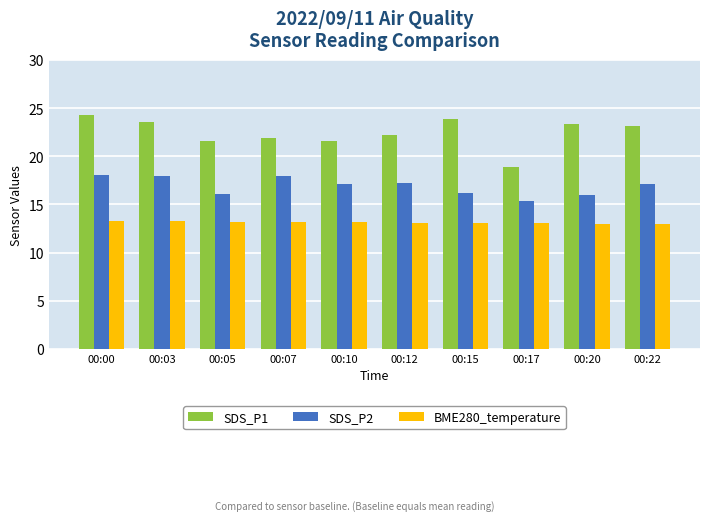

What is the maximum value shown in the chart?

24.3